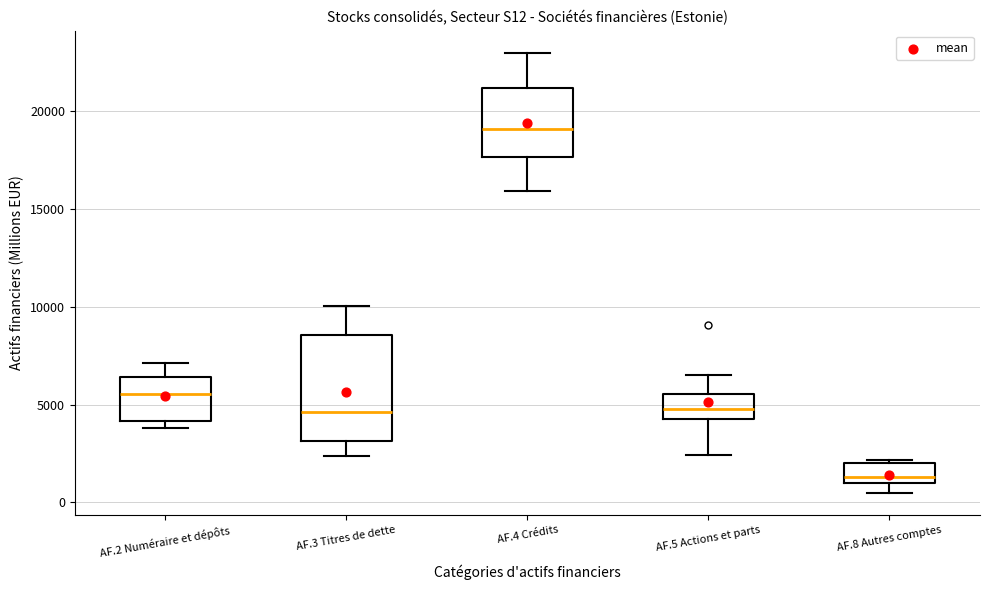

Where is the upper edge of the box for AF.3 Titres de dette on the y-axis? The values are not printed on the chart, so give them approximately, as read against the axis.

8500